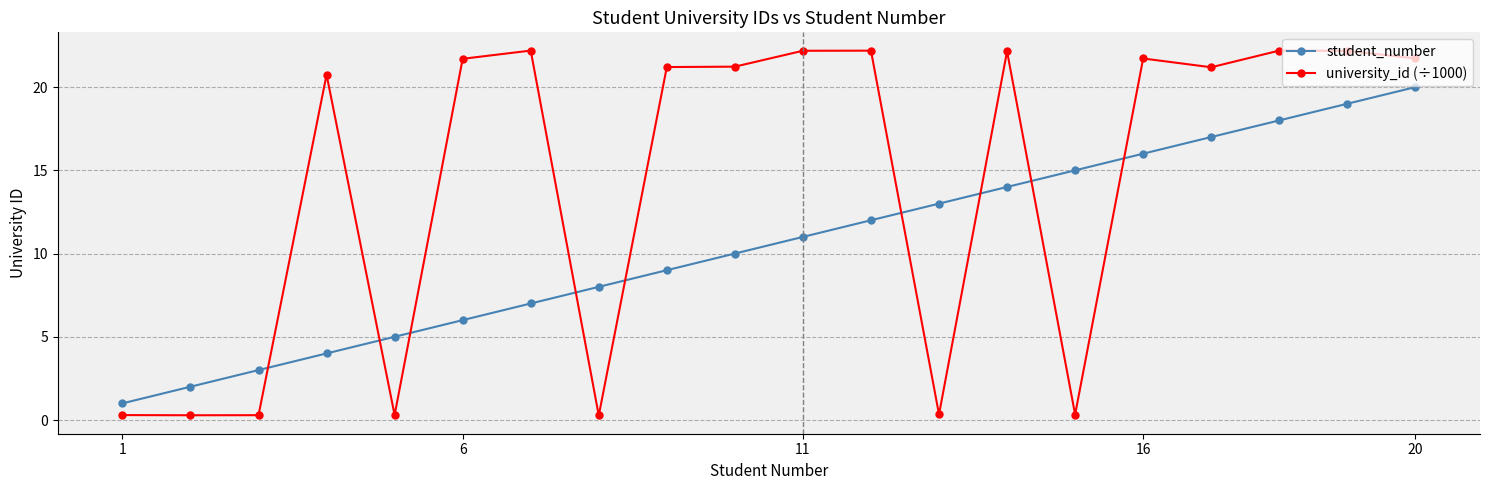

What is the maximum value shown in the chart?

22.2